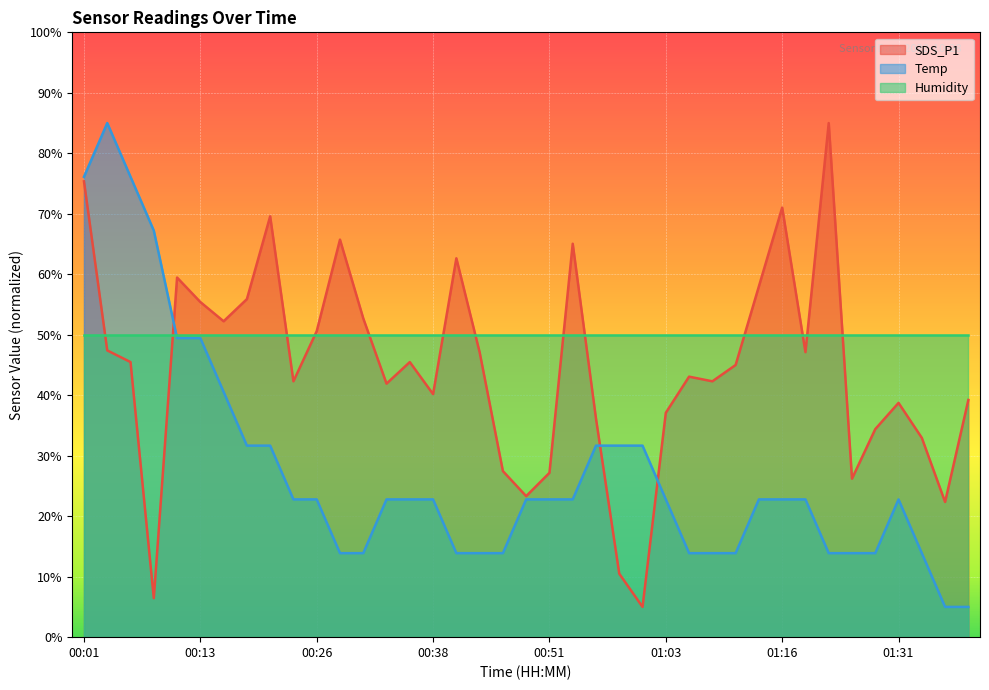

List the series in order of their overall mean, highest first.

Humidity, SDS_P1, Temp